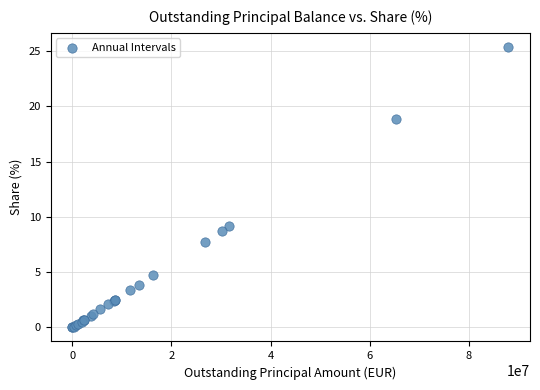

What Y value in the scatter plot is closest to 12?

9.1